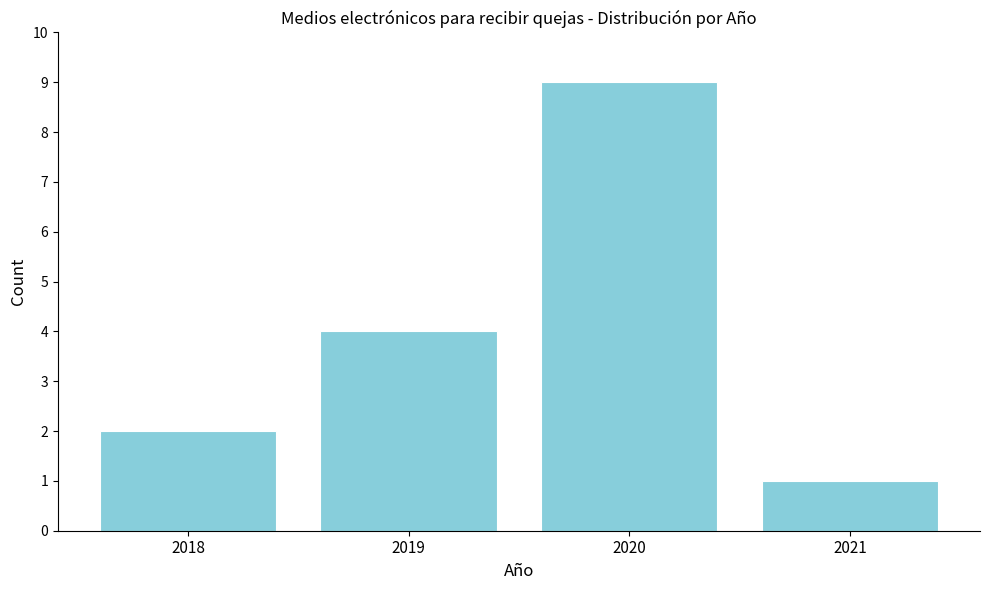

Reading left to right, extract all data points from this chart.

2018=2	2019=4	2020=9	2021=1